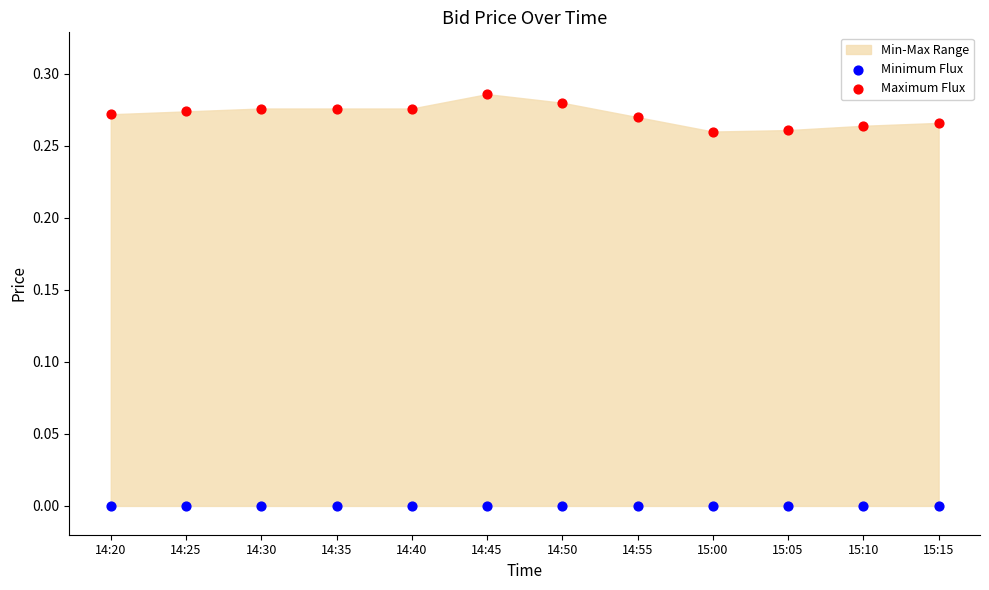

Which series reaches the minimum Y coordinate?

Minimum Flux